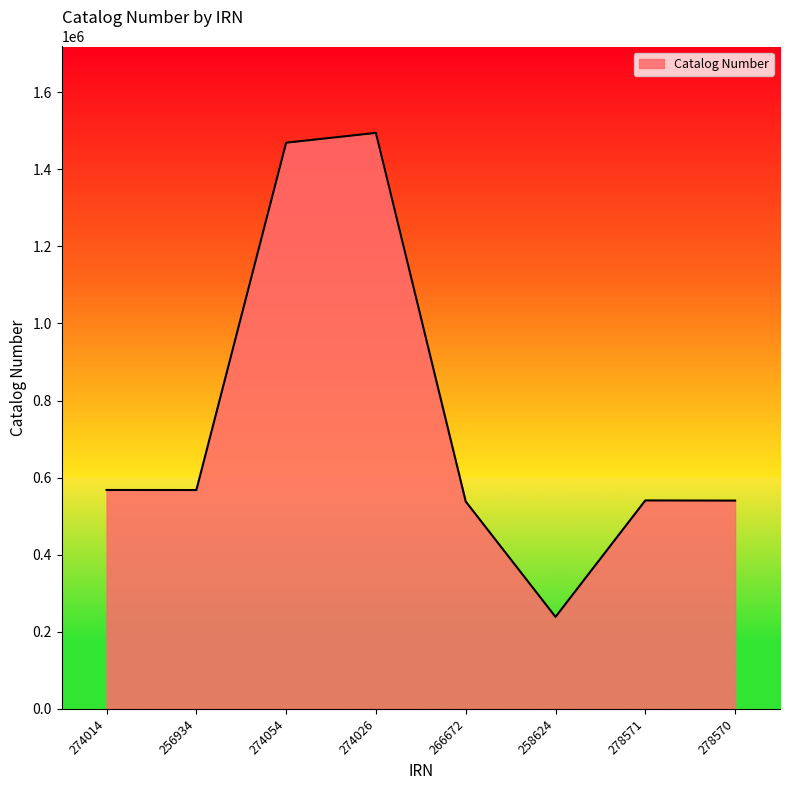

What is the maximum value shown in the chart?

1494350